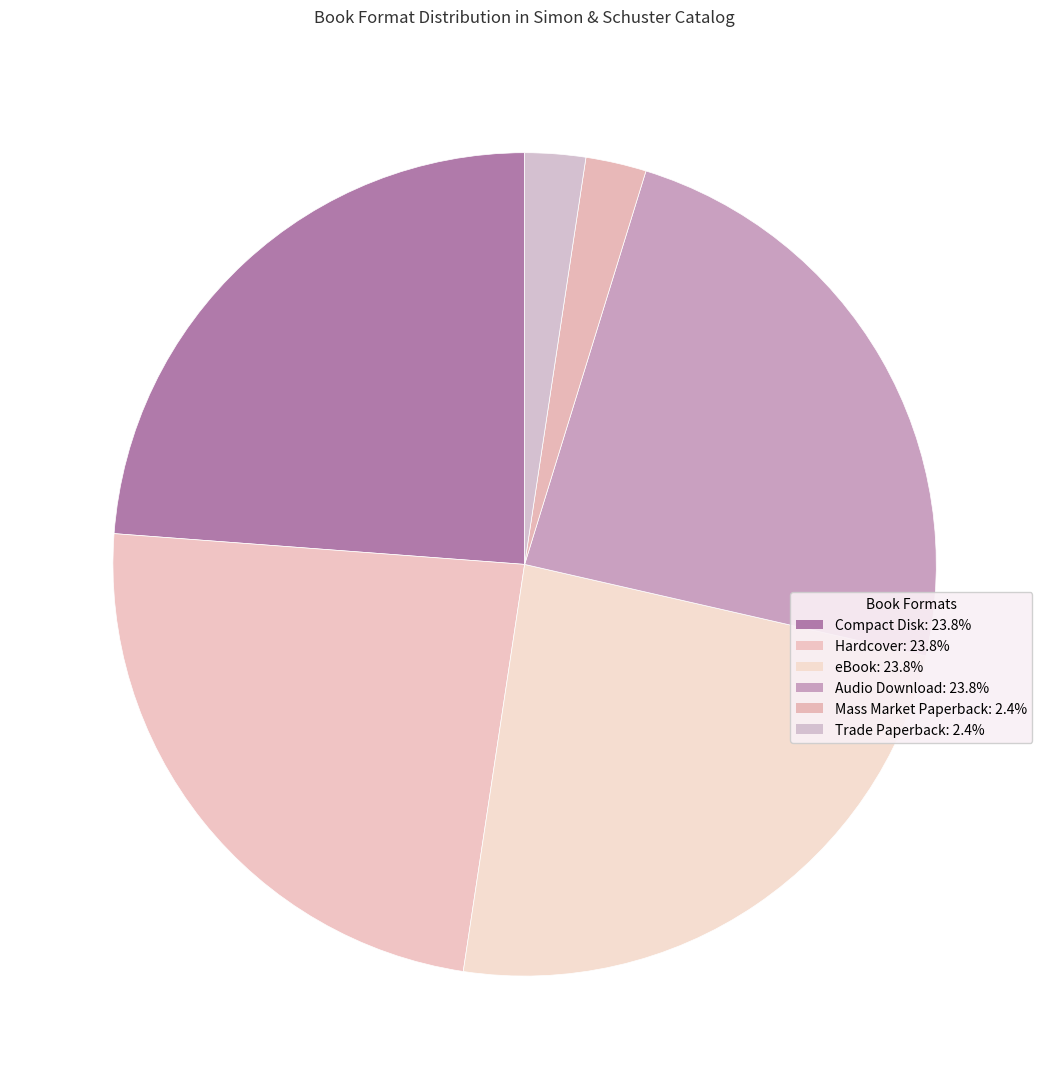

Count the number of slices in the pie.

6